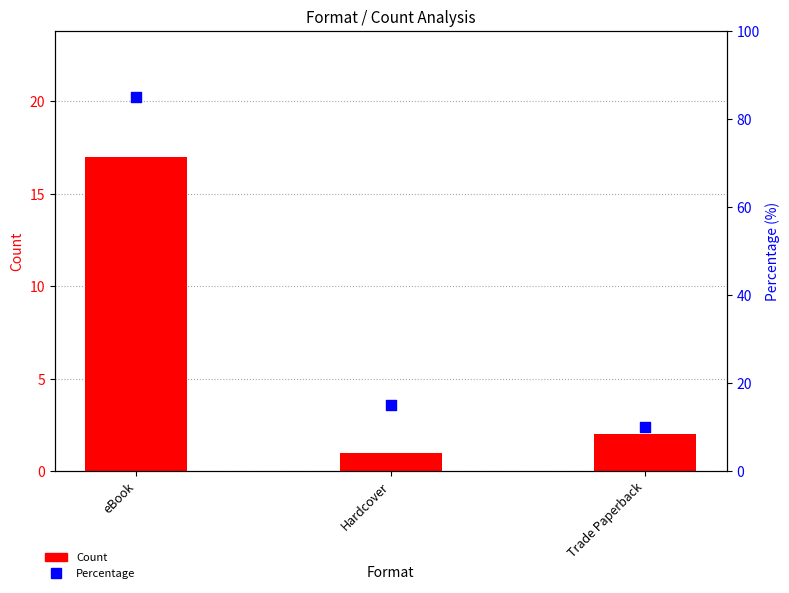

At which category is the sum across all series the highest?

eBook